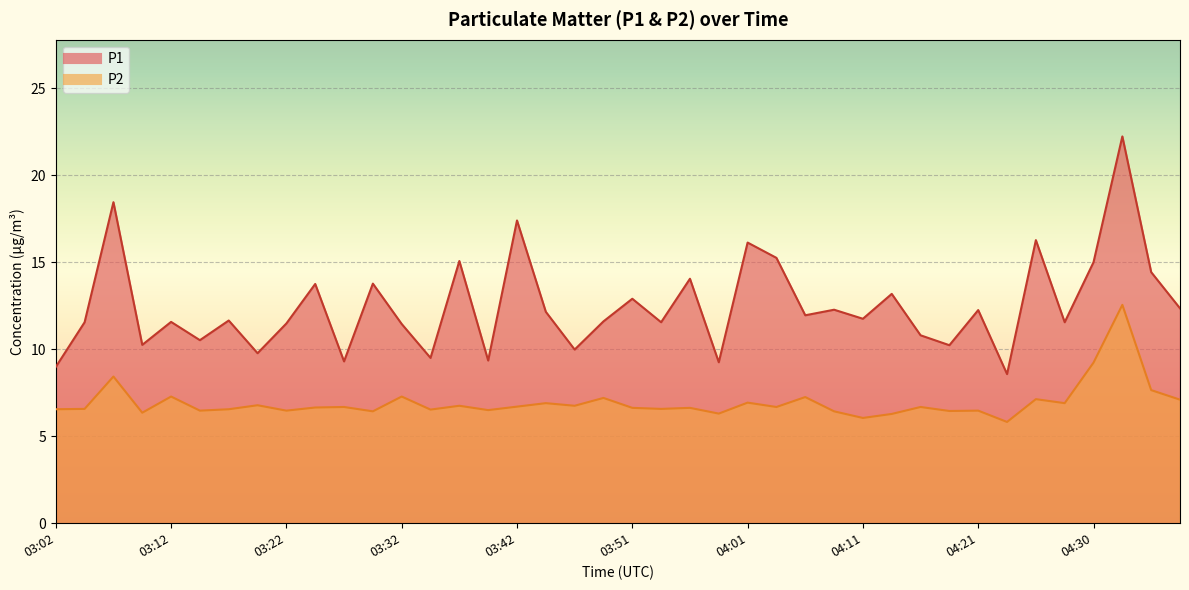

What is the label of the 12th point from the right?

04:11